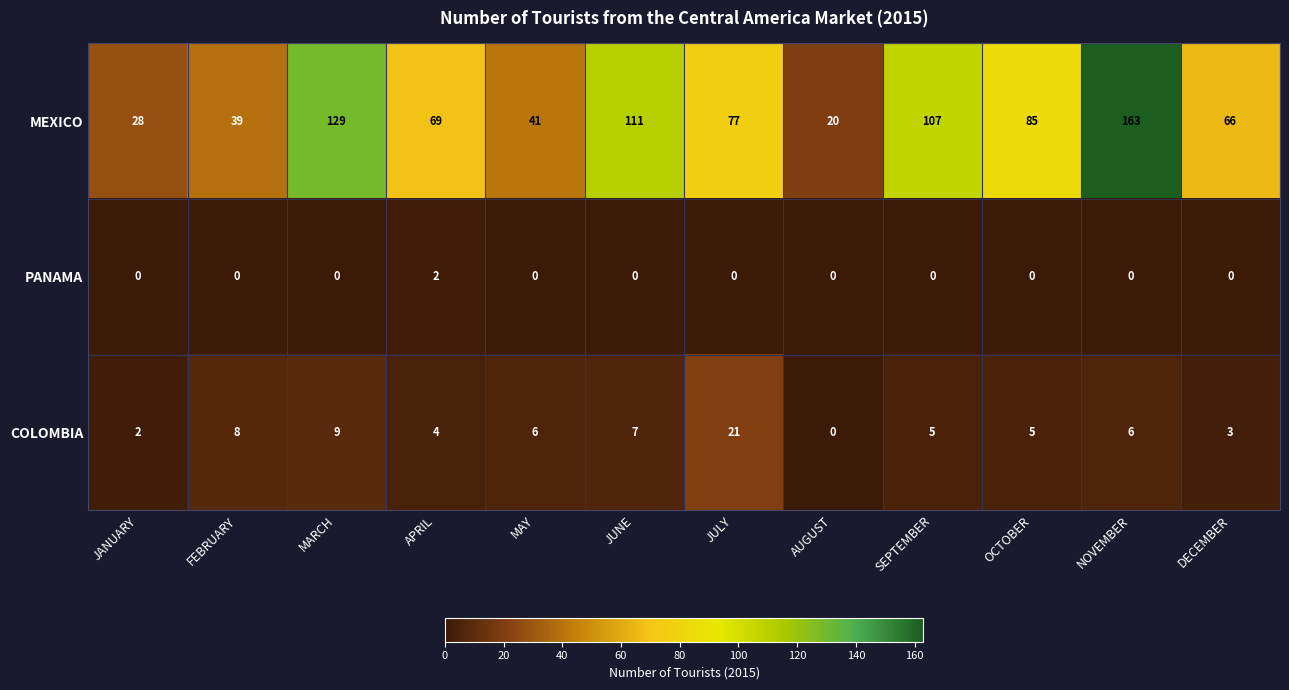

List the series in order of their peak value, lowest first.

PANAMA, COLOMBIA, MEXICO